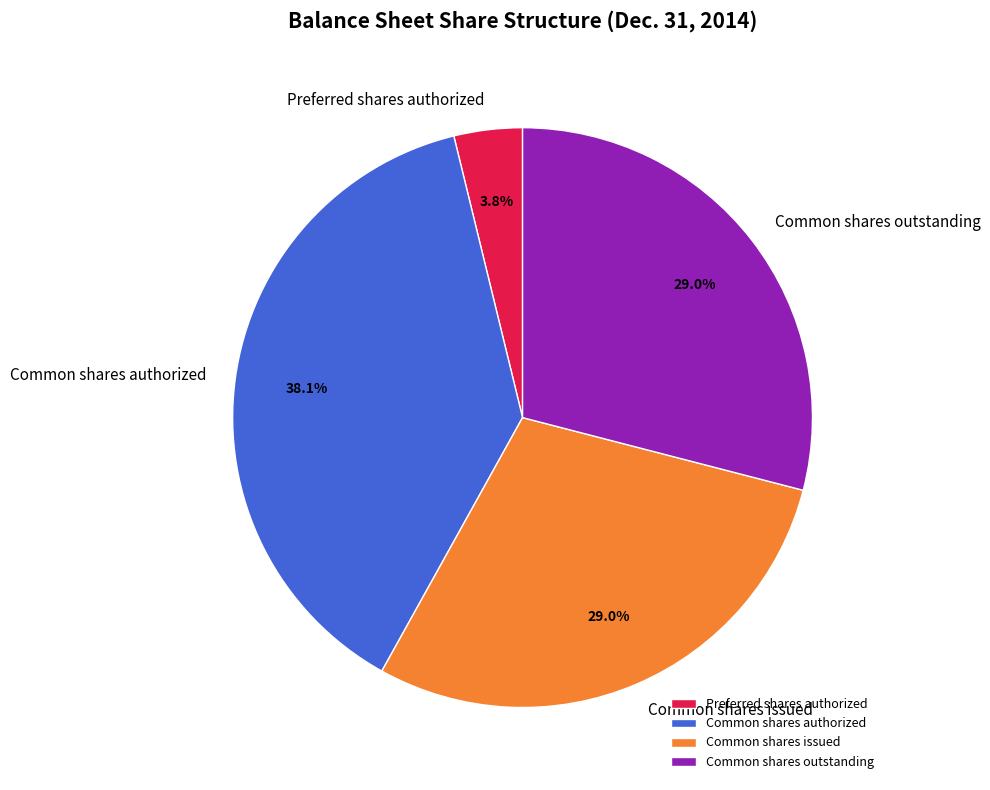

How many segments does this pie chart have?

4